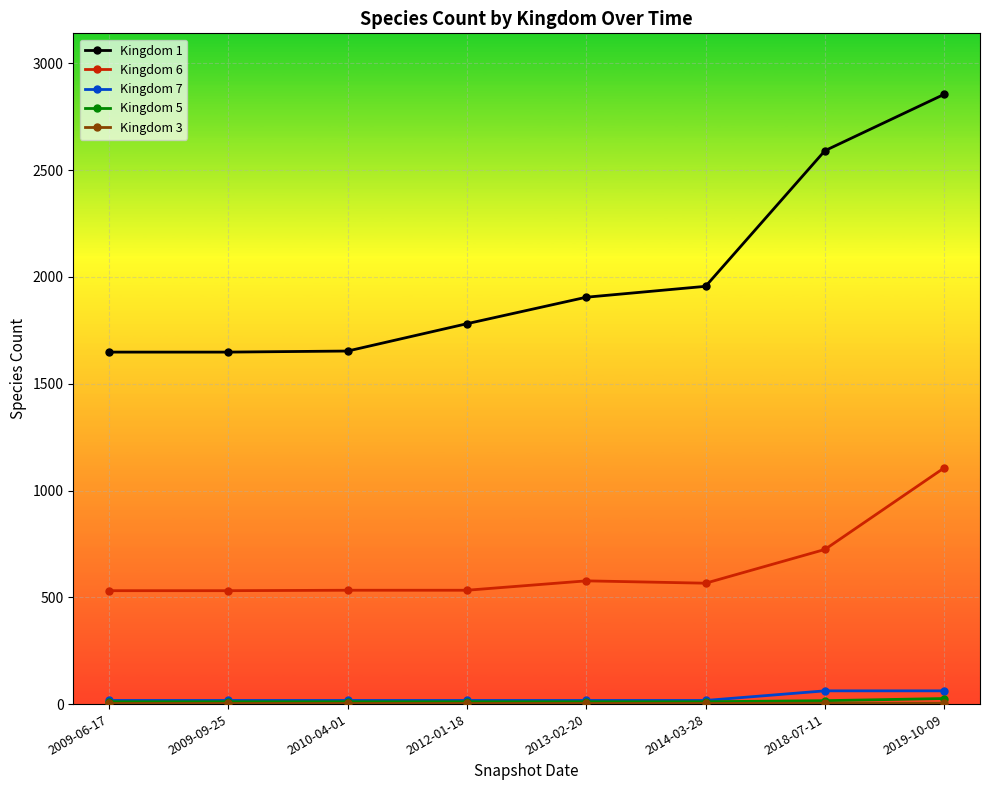

At which category is the sum across all series the highest?

2019-10-09